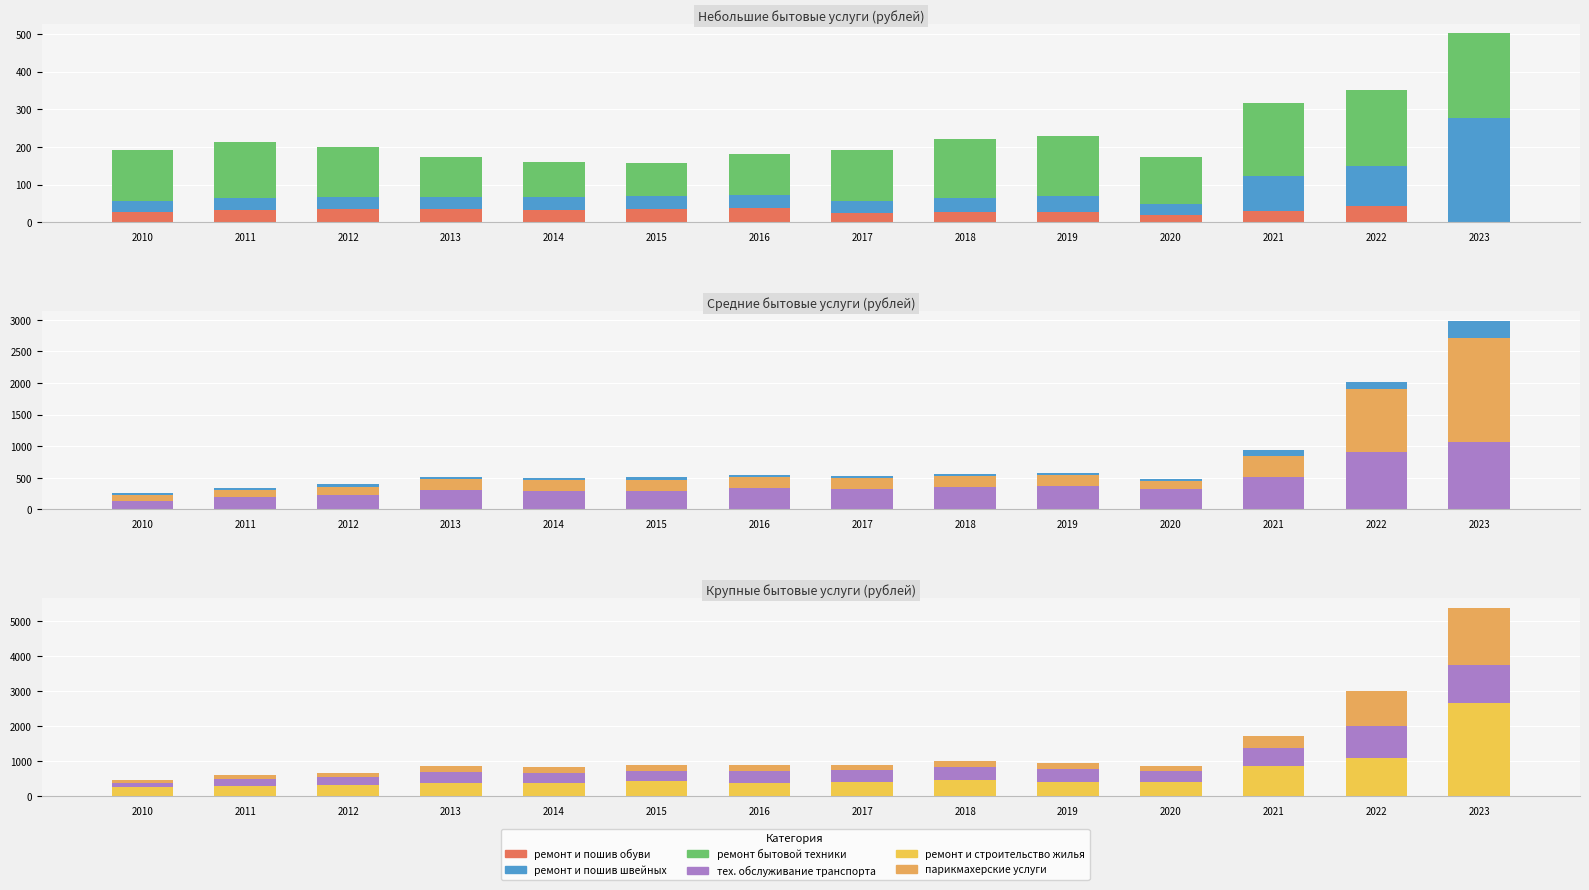

What is the total value across all series at 2021?

2031.5